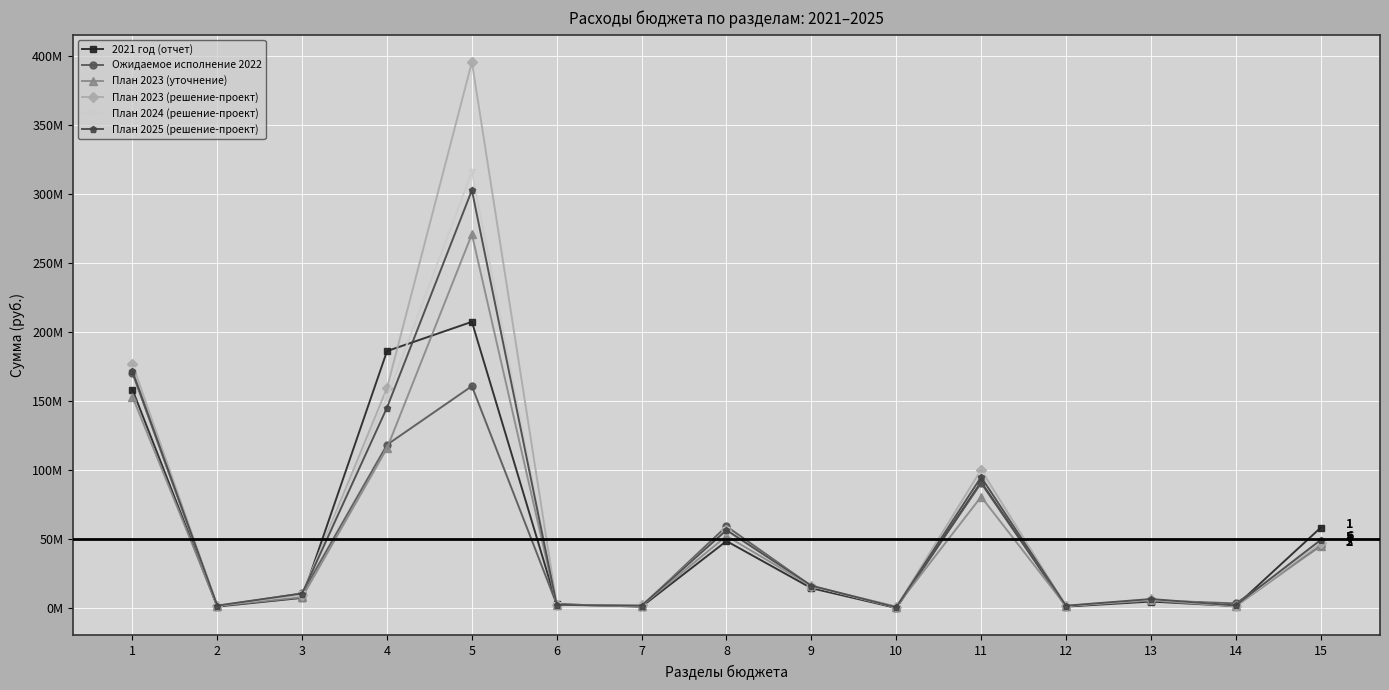

At which category is the sum across all series the highest?

5